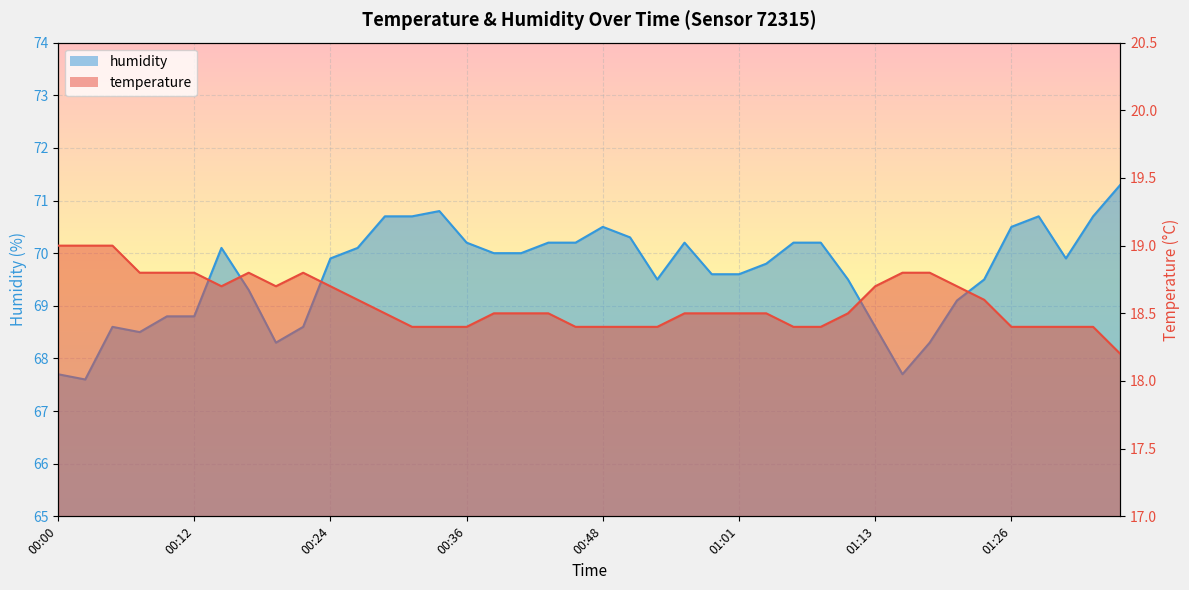

How many lines are shown in the chart?

2